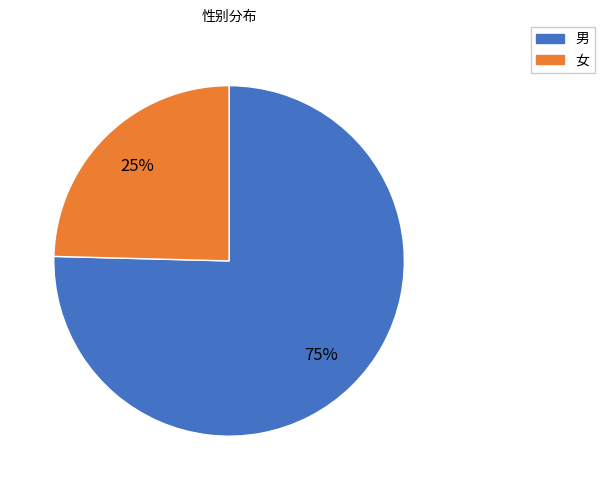

True or false: 男 accounts for 89% of the total.

False